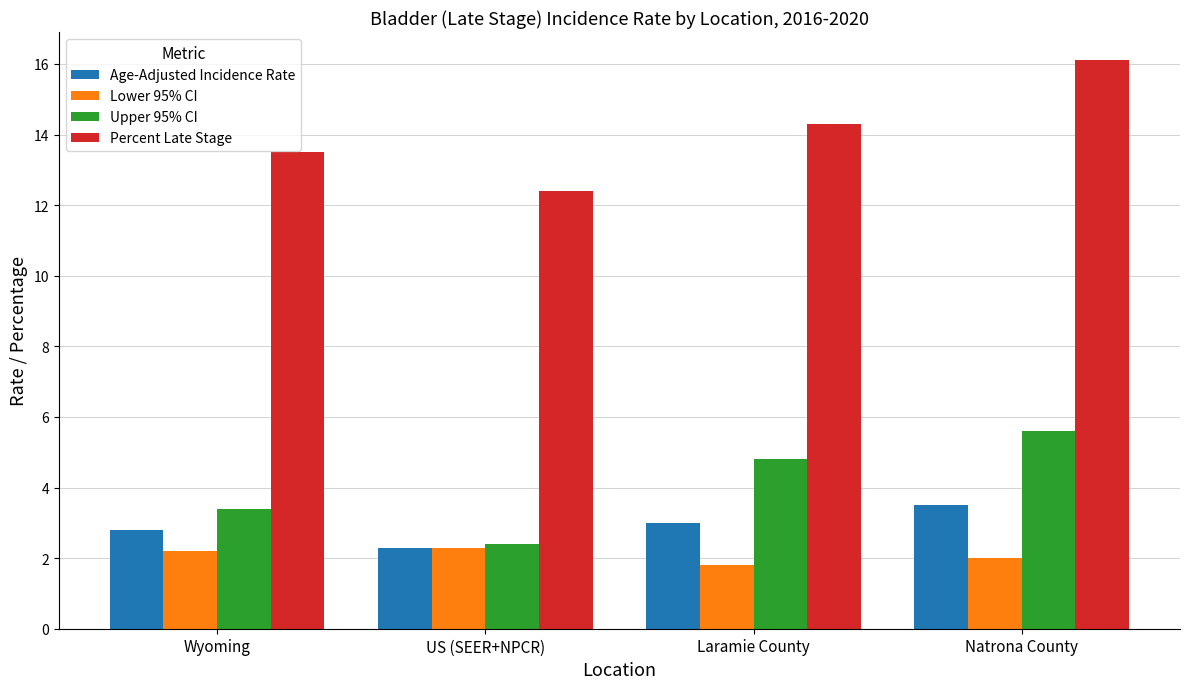

Reading right to left, transcribe all the data shown in this chart.

Age-Adjusted Incidence Rate: Natrona County=3.5	Laramie County=3.0	US (SEER+NPCR)=2.3	Wyoming=2.8
Lower 95% CI: Natrona County=2.0	Laramie County=1.8	US (SEER+NPCR)=2.3	Wyoming=2.2
Upper 95% CI: Natrona County=5.6	Laramie County=4.8	US (SEER+NPCR)=2.4	Wyoming=3.4
Percent Late Stage: Natrona County=16.1	Laramie County=14.3	US (SEER+NPCR)=12.4	Wyoming=13.5